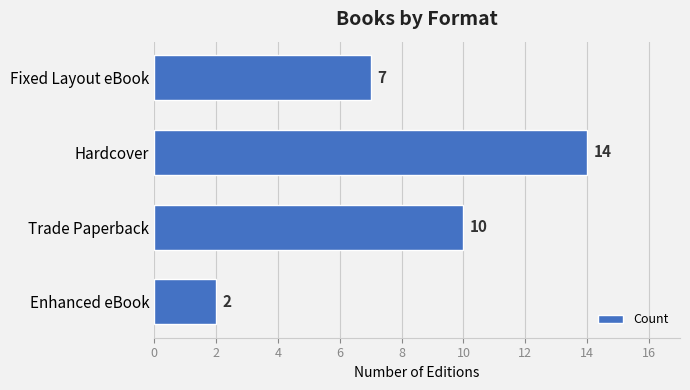

What is the ratio of the value at Trade Paperback to the value at Hardcover?

0.7